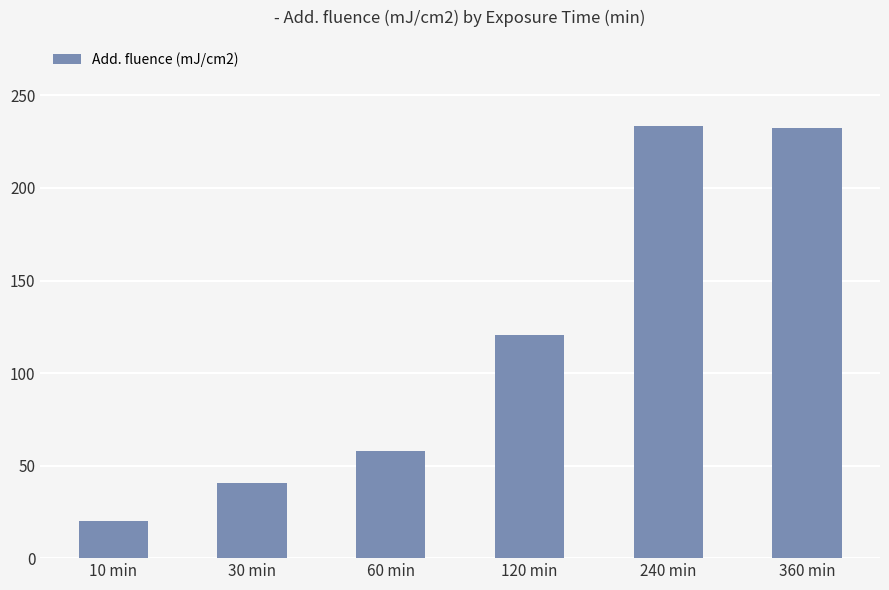

The chart shows a value of 372.8 at 360 min. True or false?

False